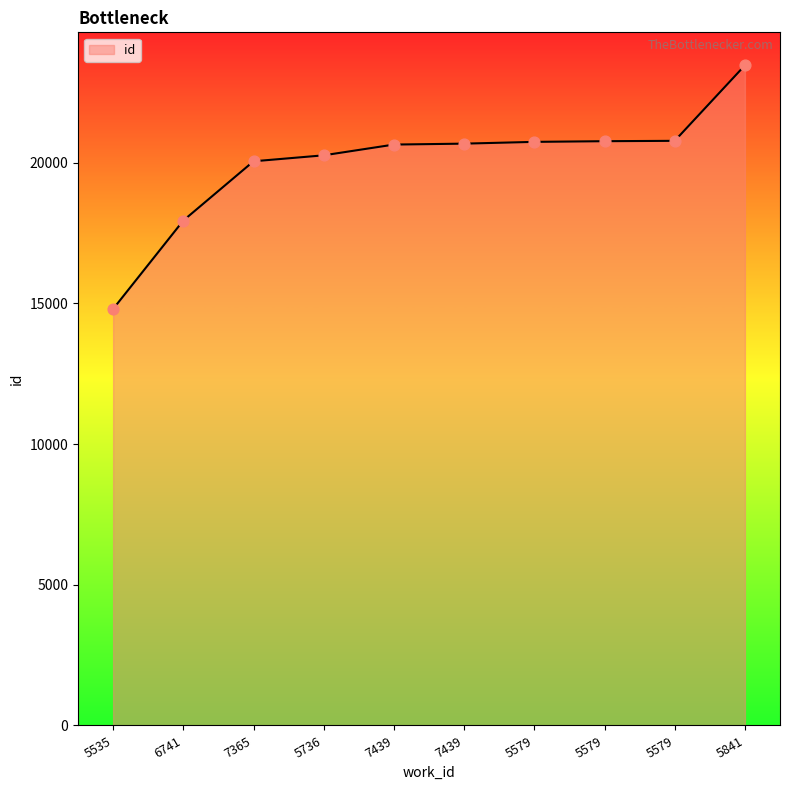

What is the change in value from 7439 to 5579?

+120